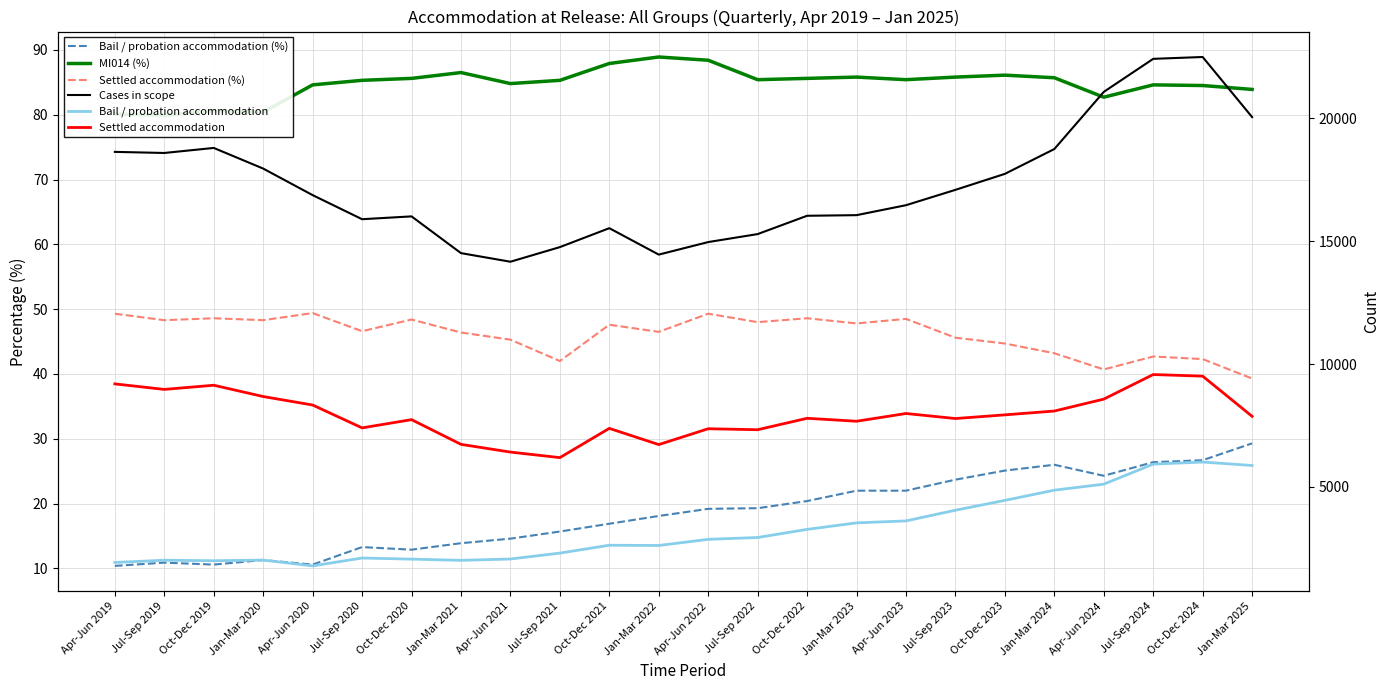

True or false: Cases in scope and Bail / probation accommodation intersect in this chart.

False